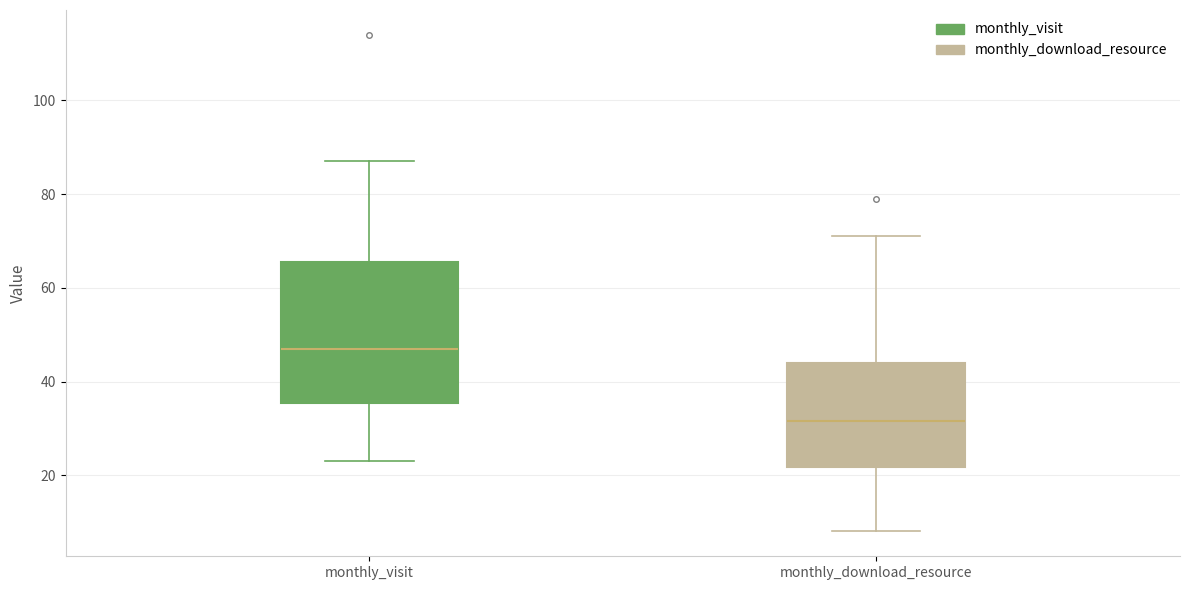

Which box has the highest median line?

monthly_visit